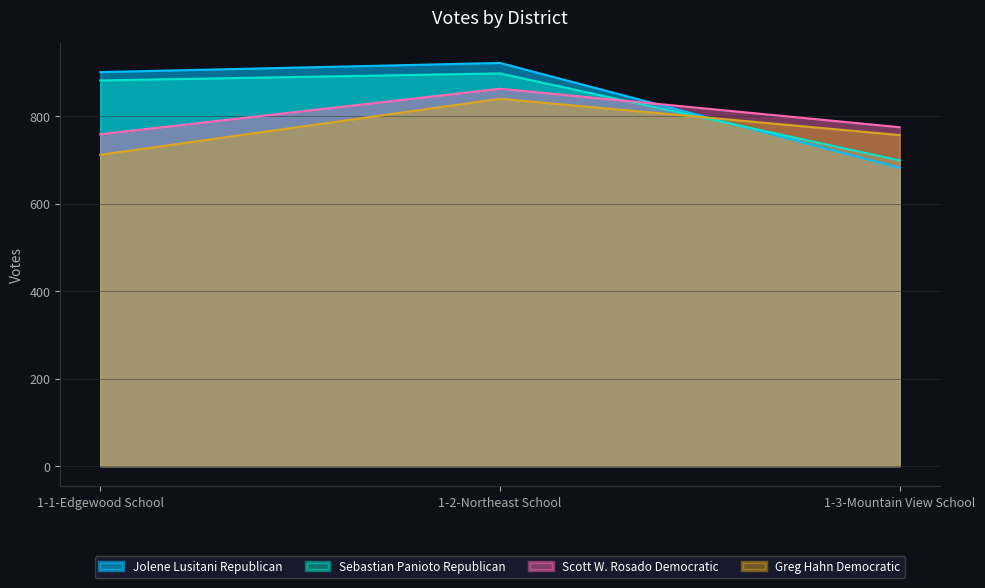

Does the chart have visible grid lines?

Yes